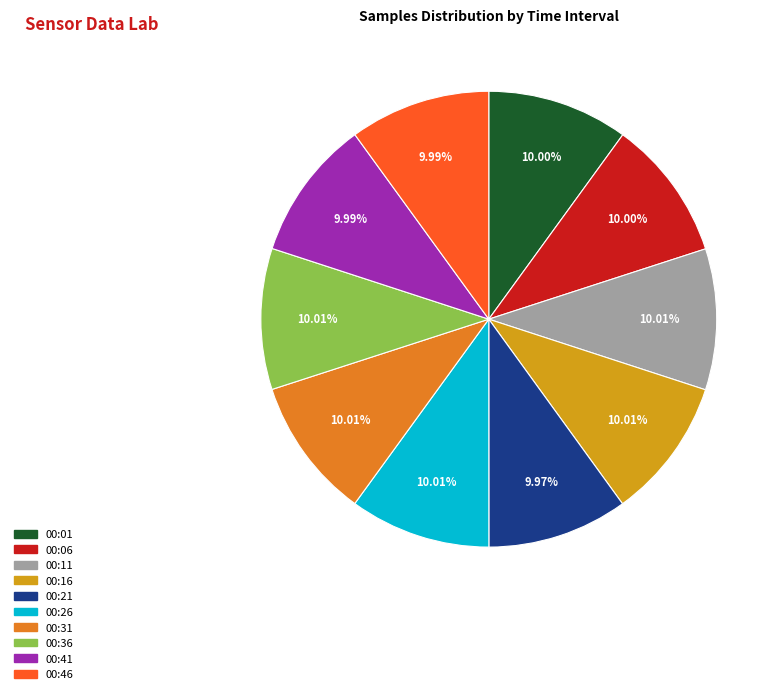

How many segments does this pie chart have?

10